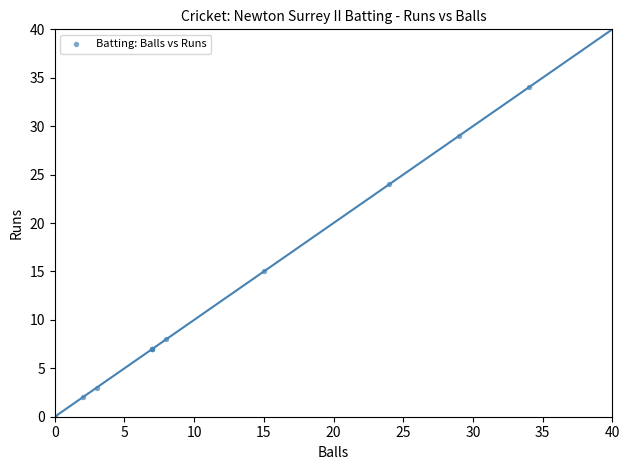

What Y value in the scatter plot is closest to 17?

15